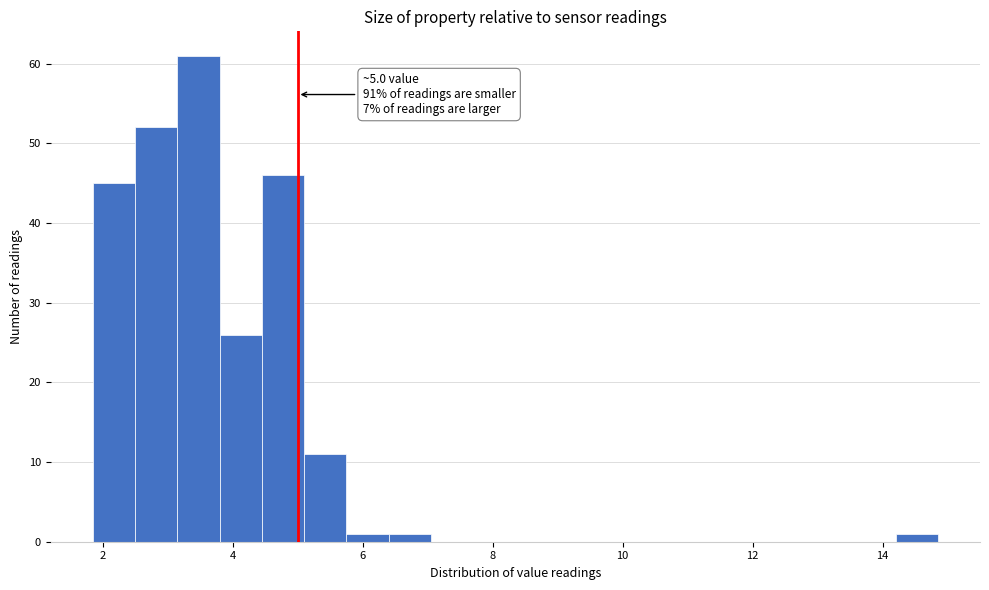

Around what value on the x-axis is the tallest bar? Give the approximate position of its centre, as read against the axis.

3.4